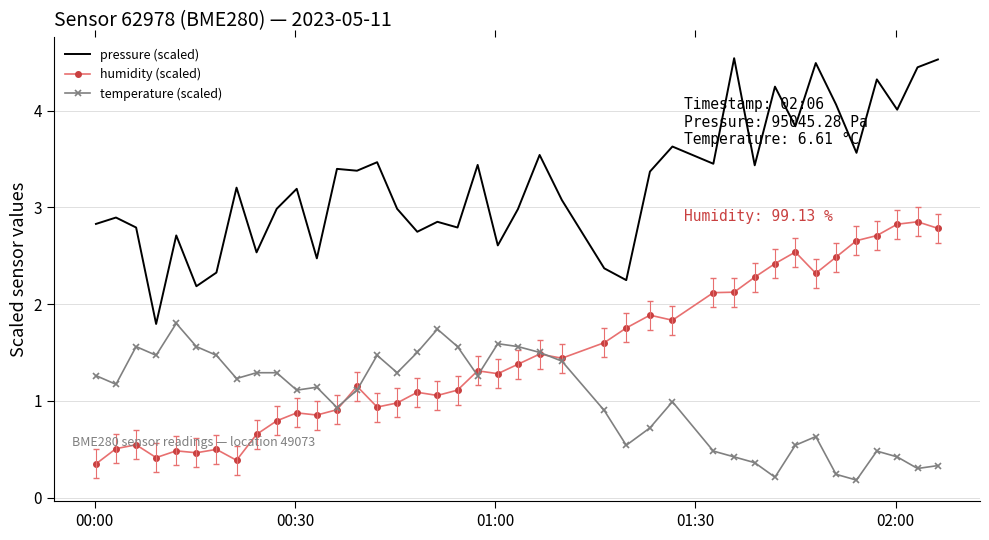

What is the maximum value shown in the chart?

4.5